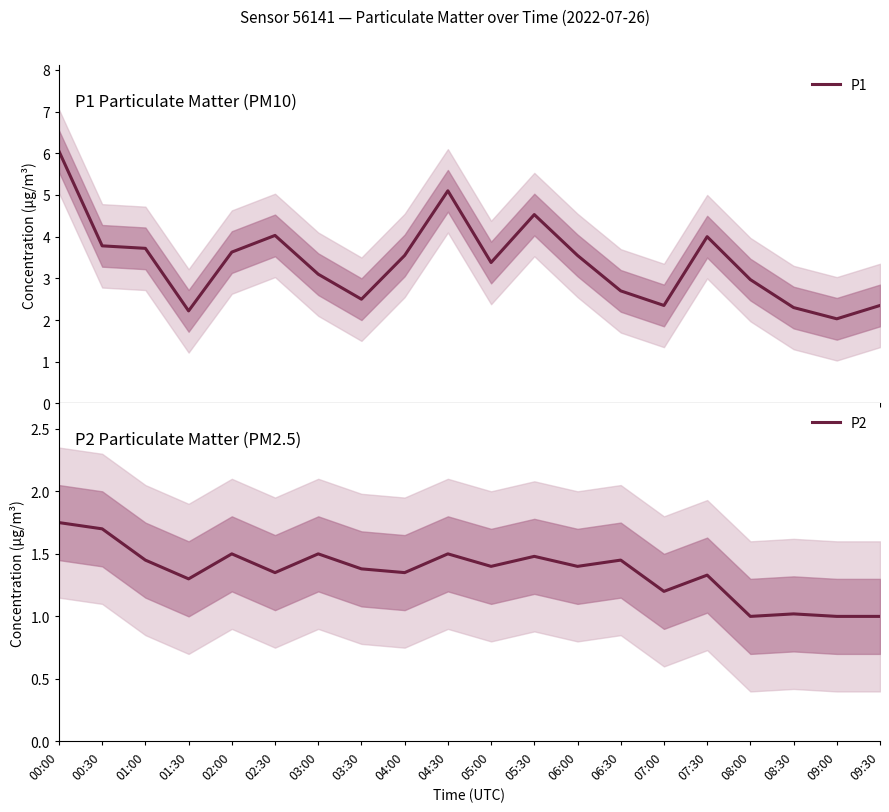

List the labels in order of P1 value, smallest first.

09:00, 01:30, 08:30, 07:00, 09:30, 03:30, 06:30, 08:00, 03:00, 05:00, 04:00, 06:00, 02:00, 01:00, 00:30, 07:30, 02:30, 05:30, 04:30, 00:00